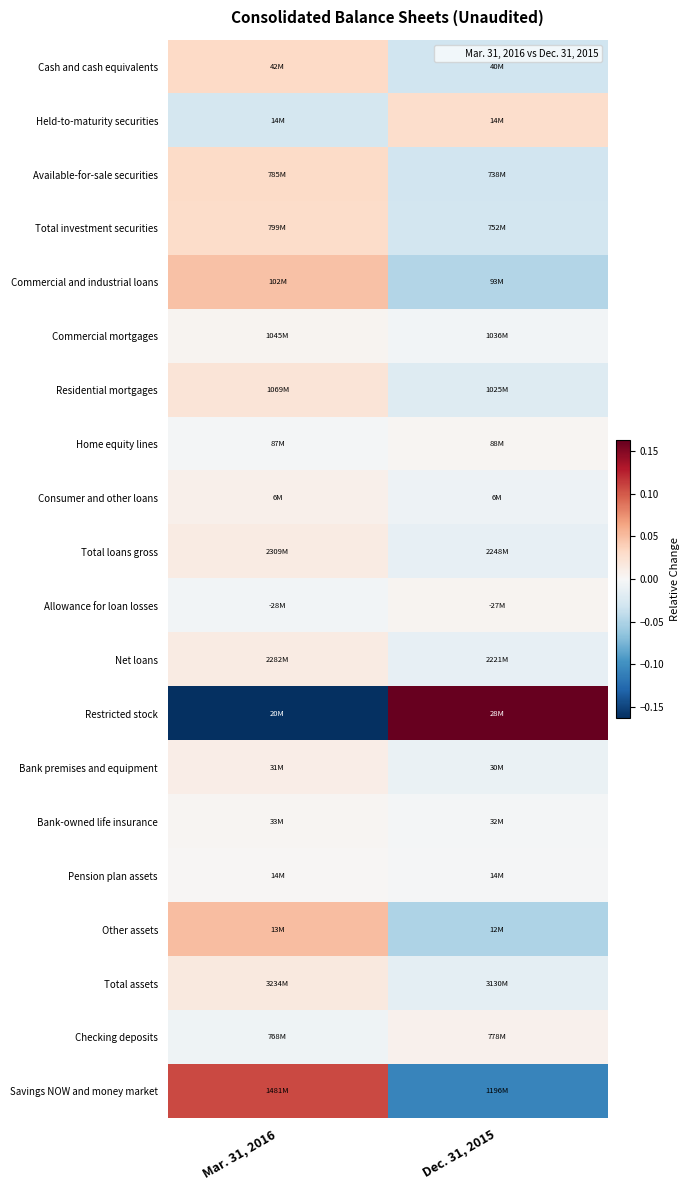

Count the number of categories in the chart.

2